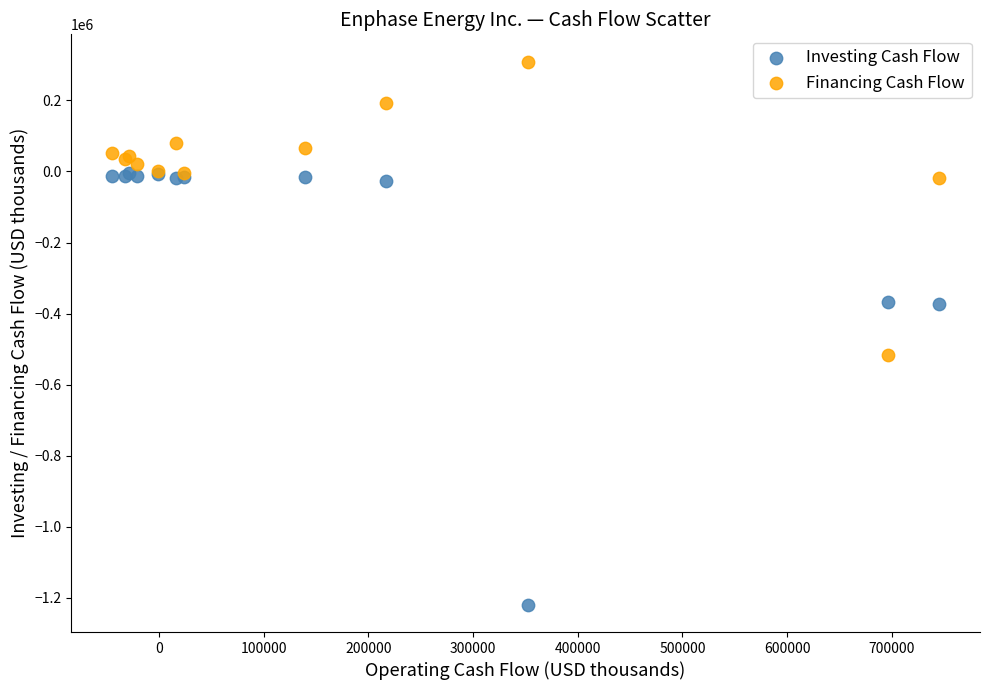

Which series reaches the minimum Y coordinate?

Investing Cash Flow